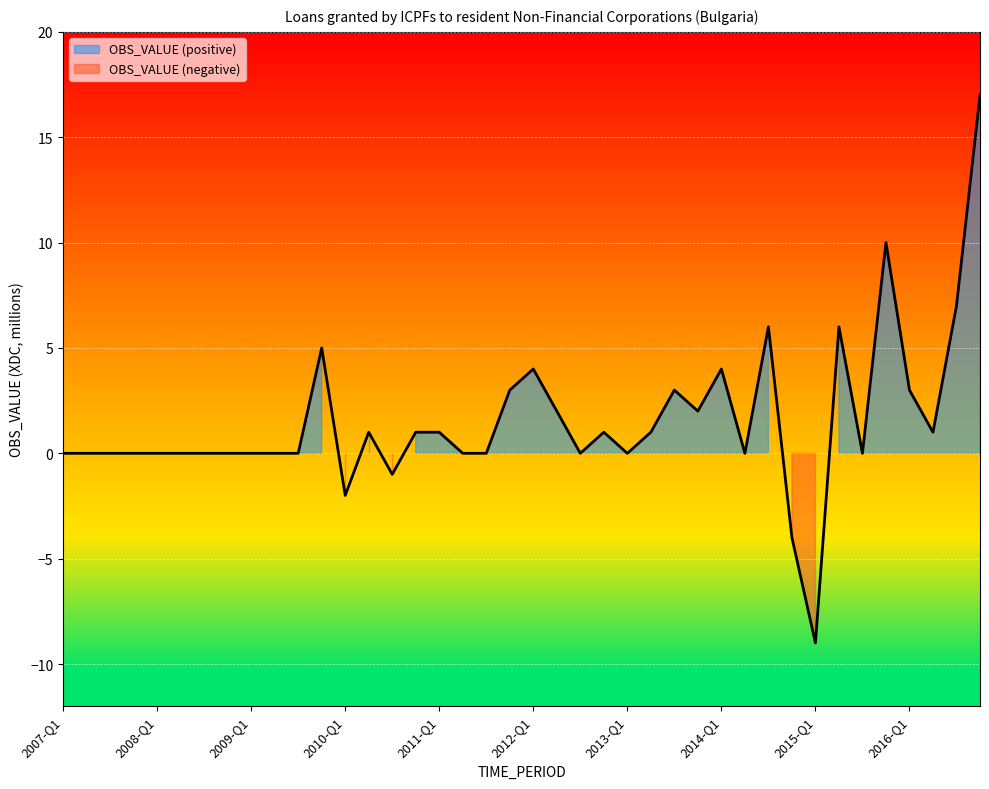

What is the label of the 39th point from the left?

2016-Q3